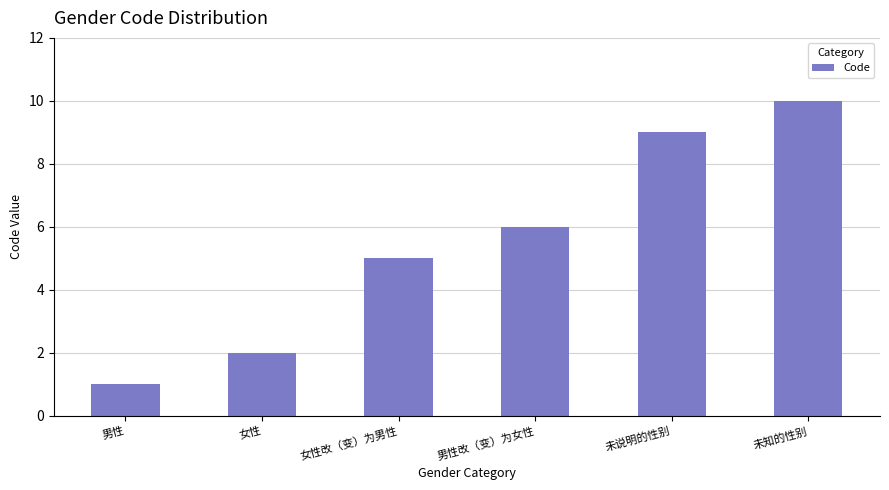

Reading left to right, what are all the values shown in this chart?

男性=1	女性=2	女性改（变）为男性=5	男性改（变）为女性=6	未说明的性别=9	未知的性别=10